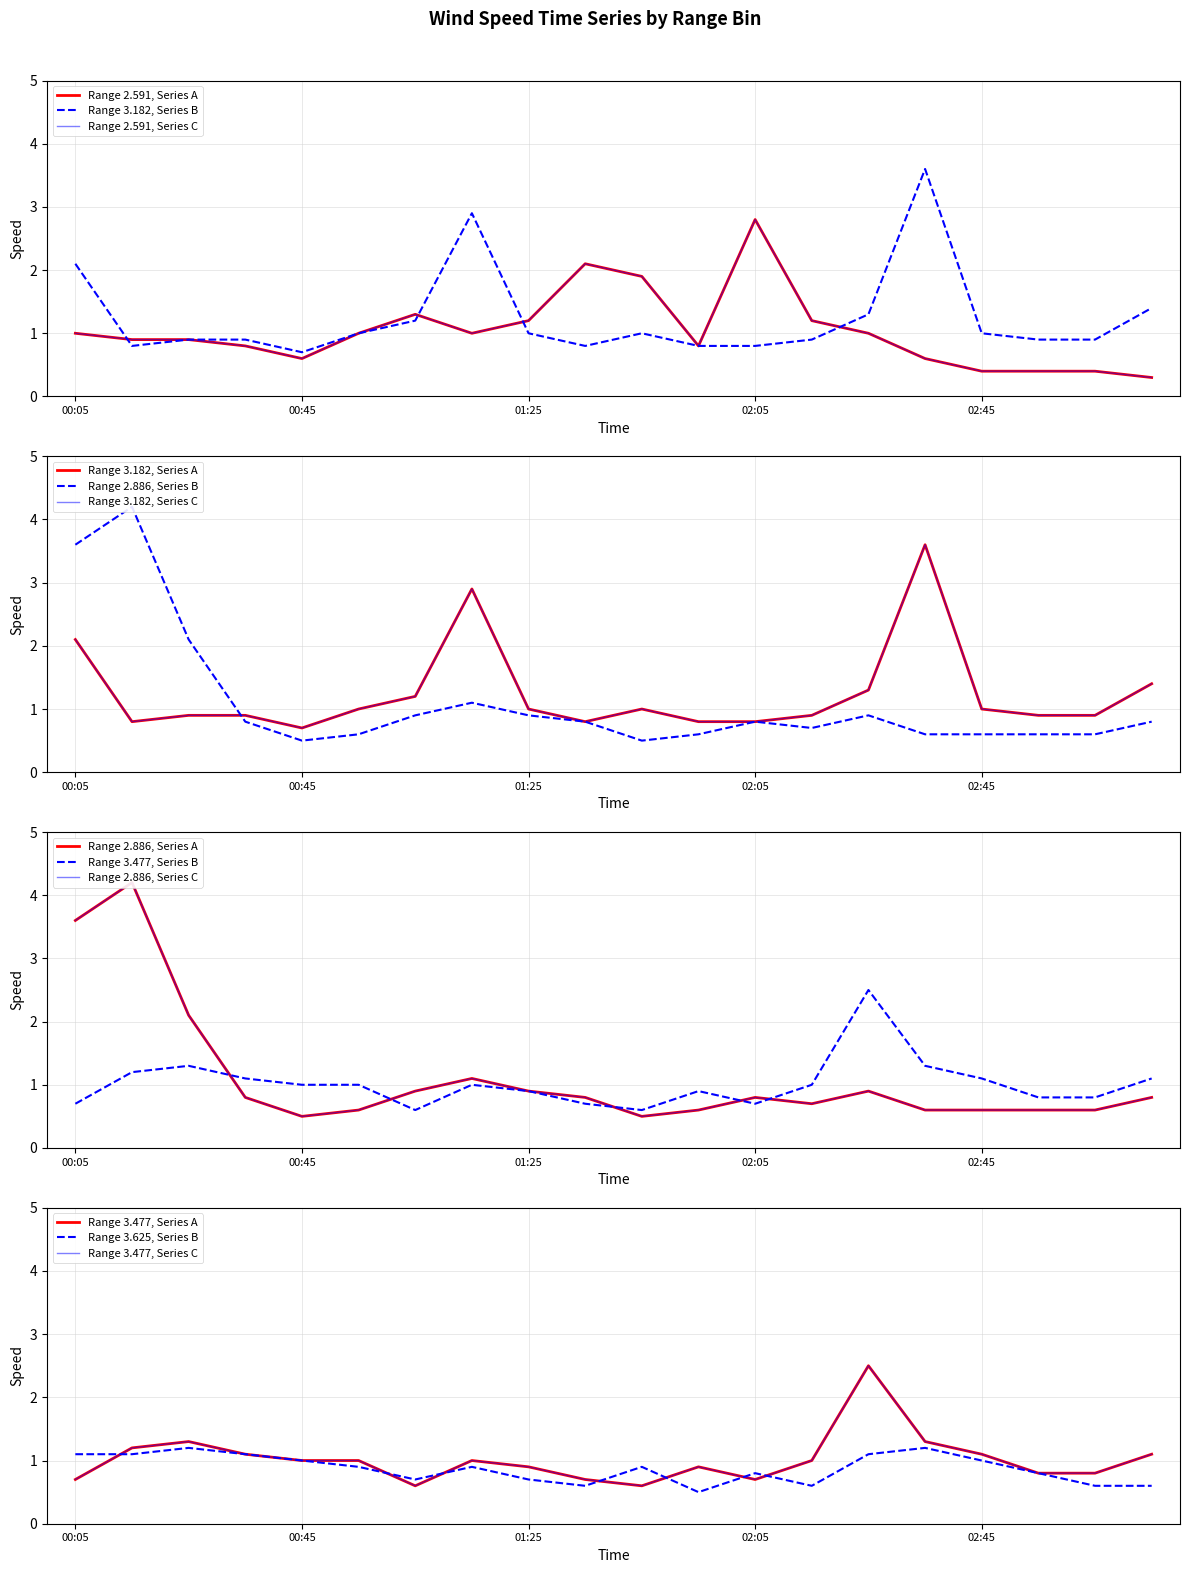

Is this an area chart (filled region under the line)?

No